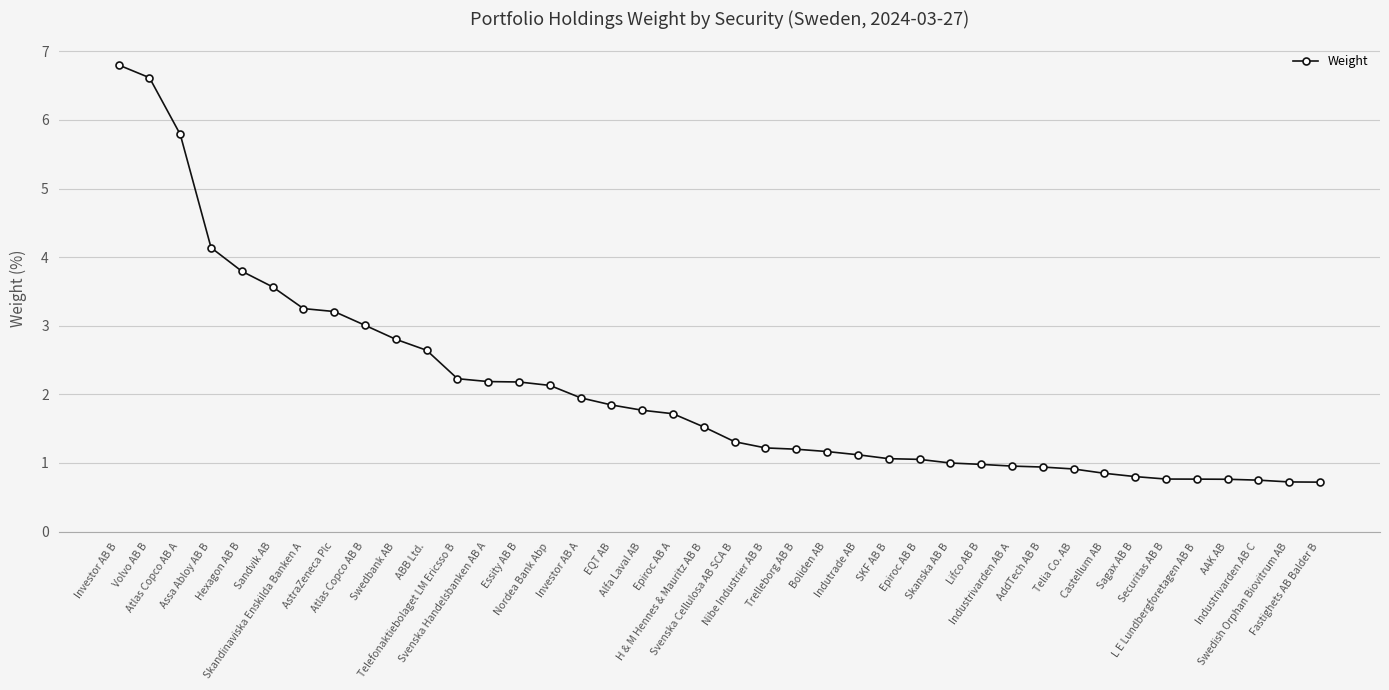

What is the difference between the second highest and second lowest values?

5.9